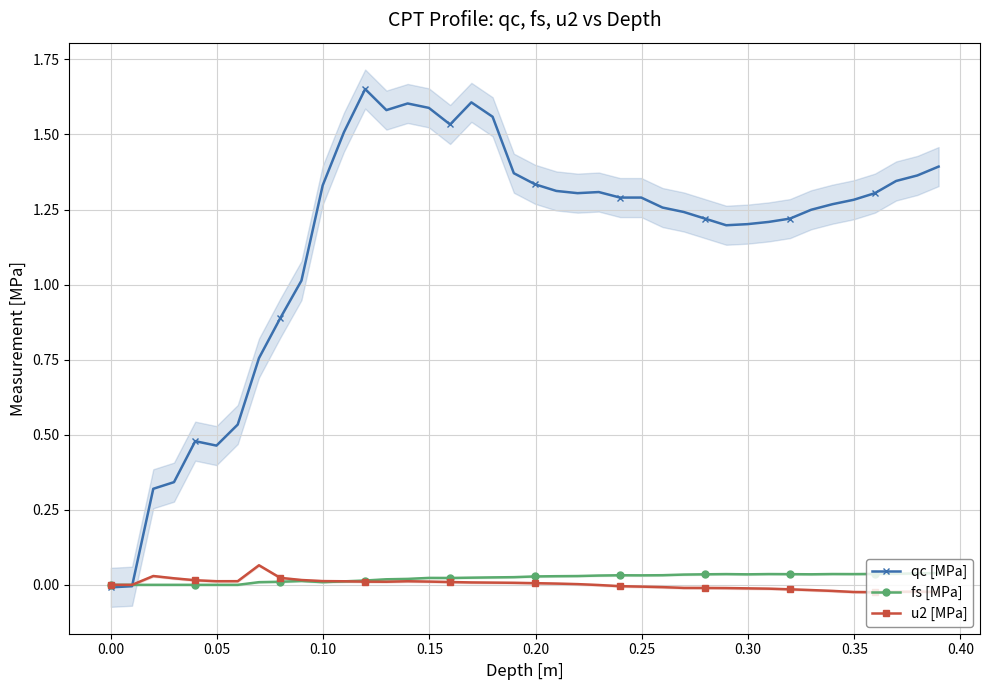

Does the chart have visible grid lines?

Yes